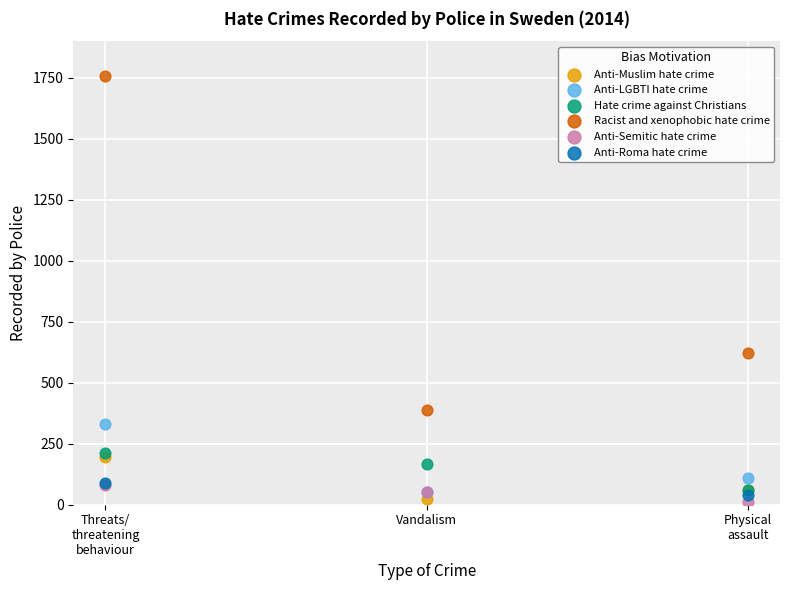

What are all the series names shown in the legend?

Anti-Muslim hate crime, Anti-LGBTI hate crime, Hate crime against Christians, Racist and xenophobic hate crime, Anti-Semitic hate crime, Anti-Roma hate crime